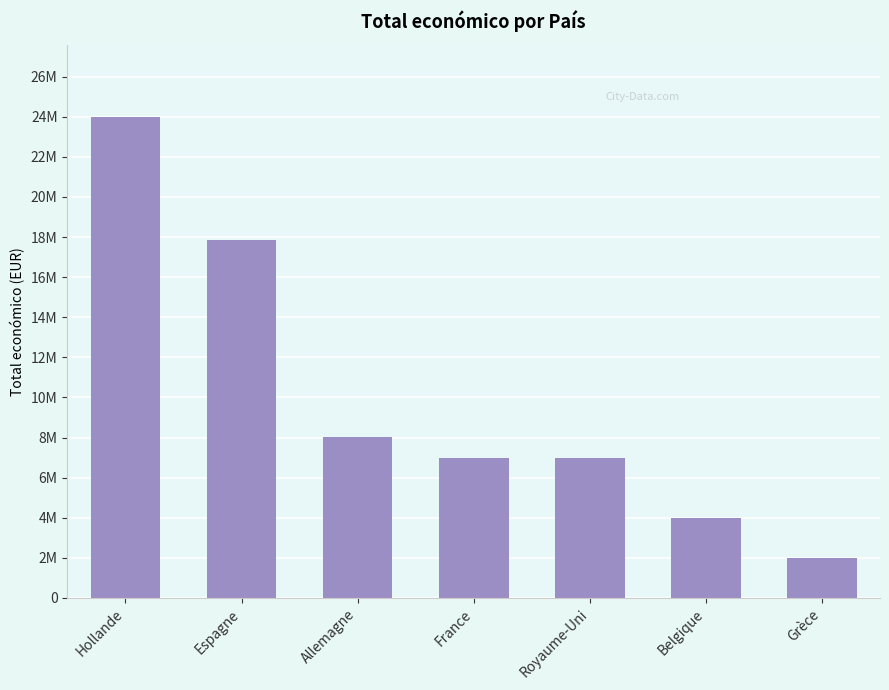

Approximately how many times larger is the value at France compared to Royaume-Uni?

1.0